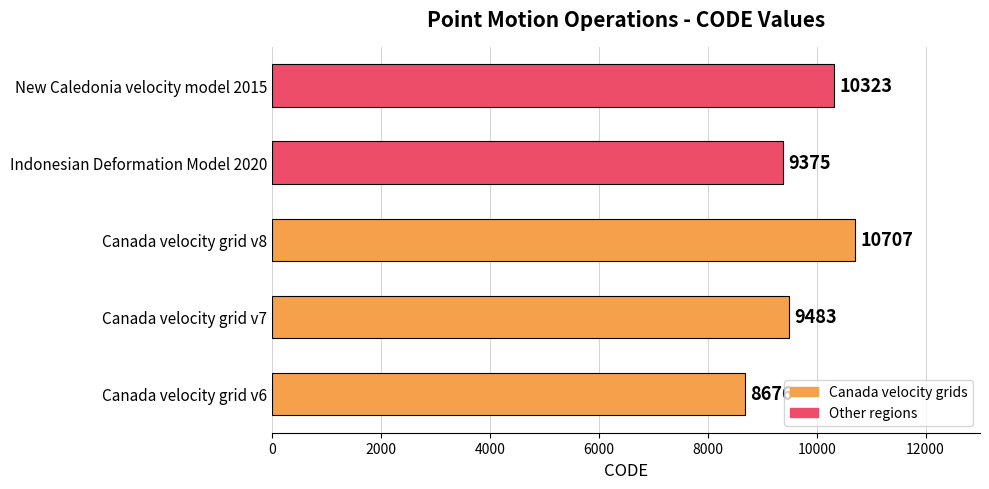

Read the value at Canada velocity grid v8.

10707